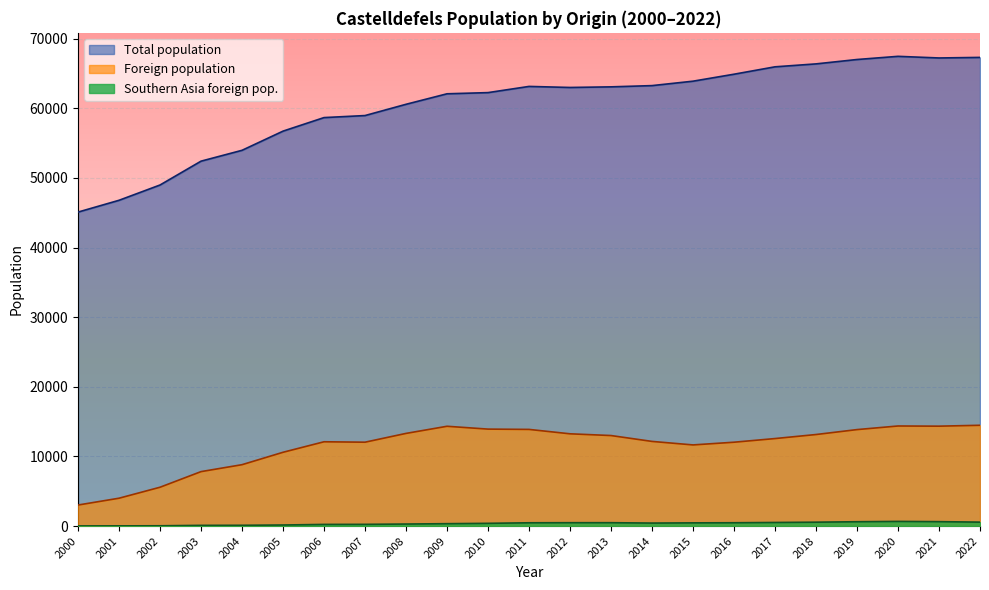

How many data points in Southern Asia foreign pop. are above 429?

11